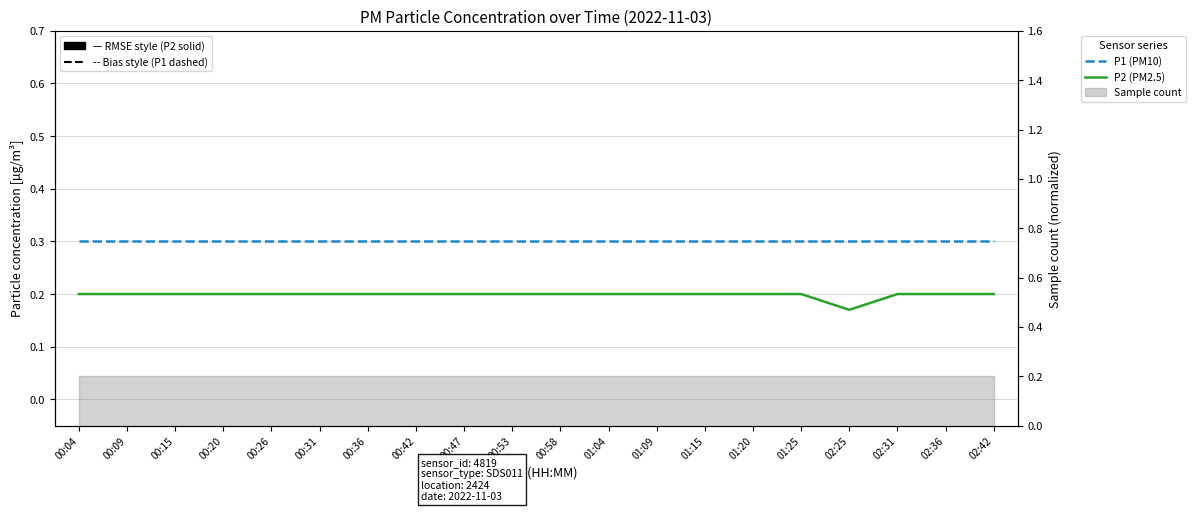

At how many categories does at least one series exceed 0?

20